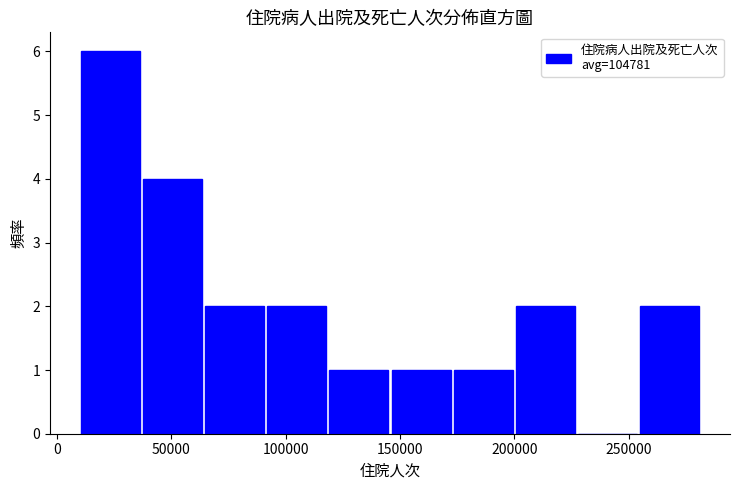

Reading left to right, transcribe this chart: for each bar, give the range it covers on the x-axis and its height. Neither the bar edges nor the heights are printed on the chart, so give them approximately, as read against the axes.

10000 to 40000: 6
40000 to 65000: 4
65000 to 90000: 2
90000 to 120000: 2
120000 to 145000: 1
145000 to 175000: 1
175000 to 200000: 1
200000 to 230000: 2
230000 to 255000: 0
255000 to 280000: 2